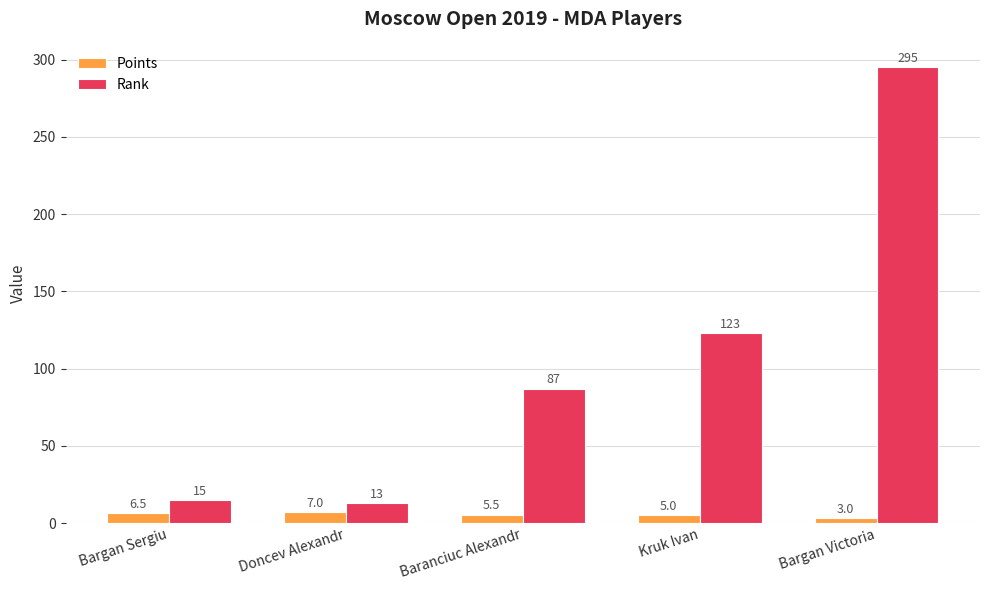

Rank the series by their maximum value, from highest to lowest.

Rank, Points